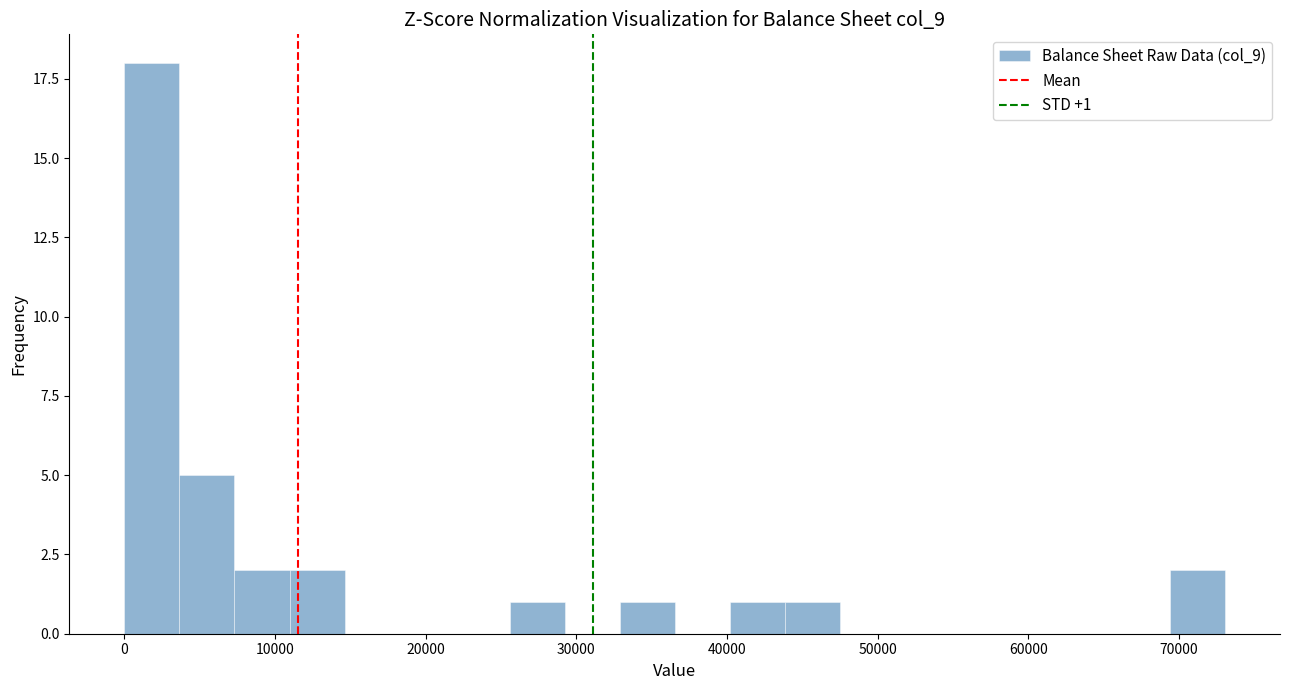

Read against the x-axis, roughly where is the centre of the tallest bar?

2000